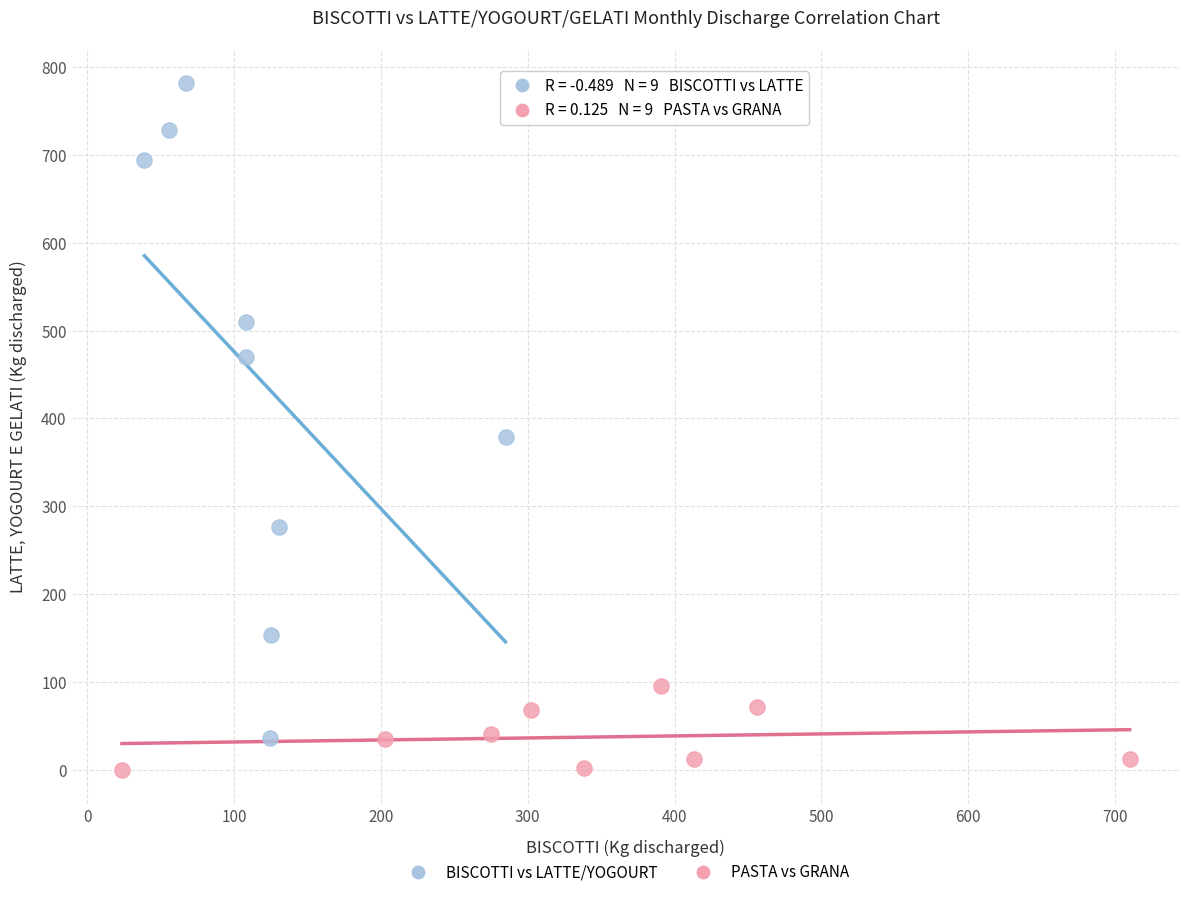

Which series has the widest spread of Y values?

BISCOTTI vs LATTE/YOGOURT